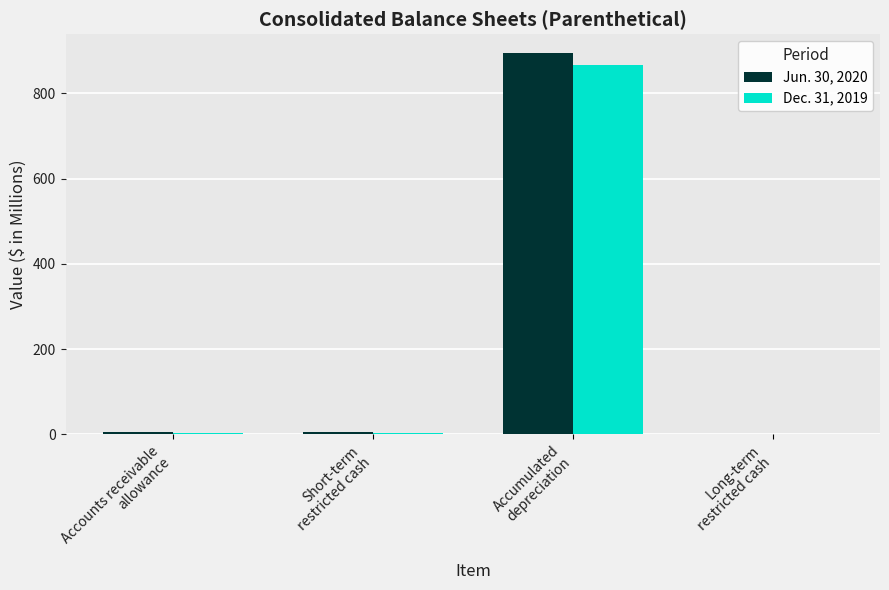

What is the sum of all Dec. 31, 2019 values?

876.1